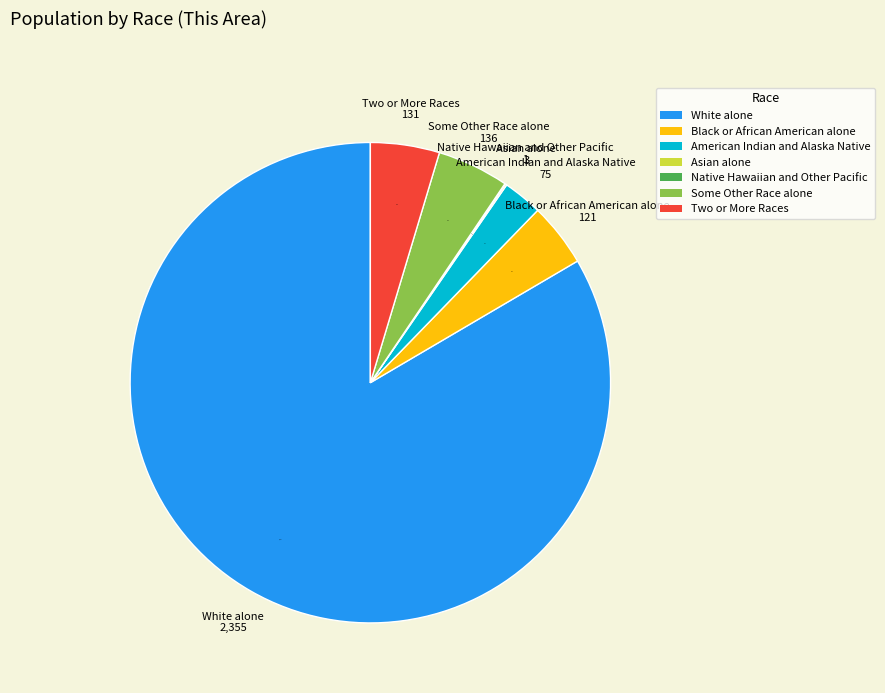

True or false: White alone accounts for 78% of the total.

False